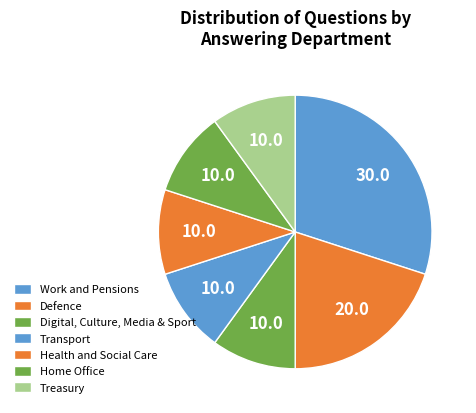

Count the number of slices in the pie.

7